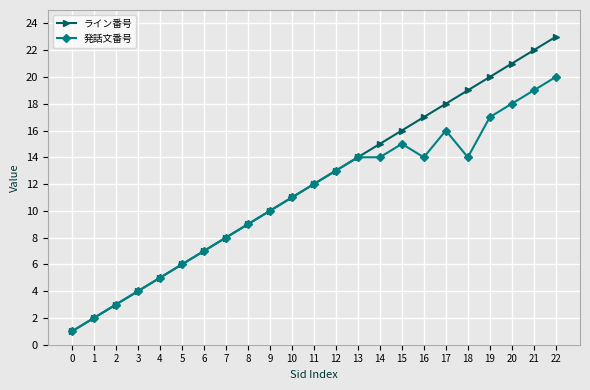

Rank the series by their maximum value, from lowest to highest.

発話文番号, ライン番号